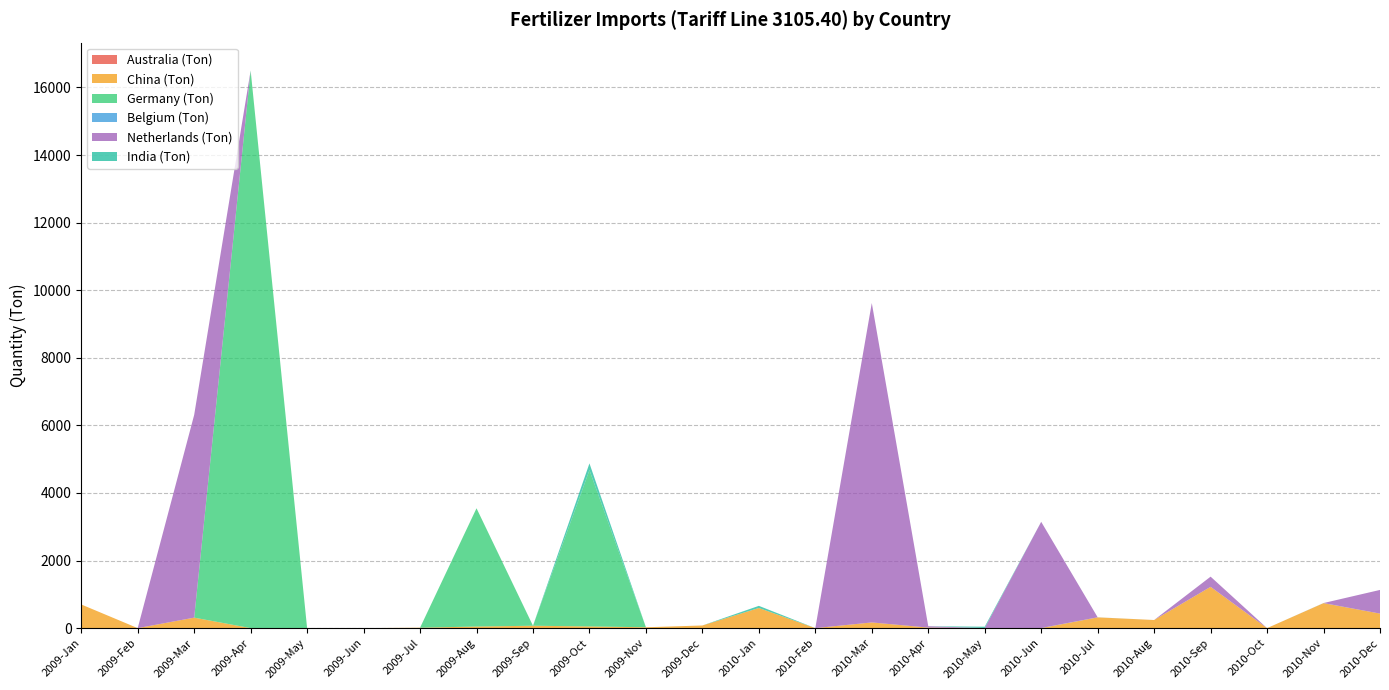

Reading right to left, transcribe all the data shown in this chart.

Australia (Ton): 2010-Dec=0	2010-Nov=0	2010-Oct=0	2010-Sep=0	2010-Aug=0	2010-Jul=0	2010-Jun=0	2010-May=0	2010-Apr=0	2010-Mar=0	2010-Feb=0	2010-Jan=0	2009-Dec=0	2009-Nov=0	2009-Oct=0	2009-Sep=0	2009-Aug=0	2009-Jul=0	2009-Jun=0	2009-May=0	2009-Apr=0	2009-Mar=0	2009-Feb=0	2009-Jan=0
China (Ton): 2010-Dec=430	2010-Nov=739	2010-Oct=0	2010-Sep=1222	2010-Aug=240	2010-Jul=318	2010-Jun=0	2010-May=0	2010-Apr=15	2010-Mar=168	2010-Feb=0	2010-Jan=596	2009-Dec=78	2009-Nov=25	2009-Oct=50	2009-Sep=70	2009-Aug=47	2009-Jul=12	2009-Jun=0	2009-May=0	2009-Apr=0	2009-Mar=310	2009-Feb=-222	2009-Jan=700
Germany (Ton): 2010-Dec=0	2010-Nov=0	2010-Oct=0	2010-Sep=0	2010-Aug=0	2010-Jul=0	2010-Jun=0	2010-May=0	2010-Apr=0	2010-Mar=0	2010-Feb=0	2010-Jan=0	2009-Dec=0	2009-Nov=0	2009-Oct=4625	2009-Sep=0	2009-Aug=3500	2009-Jul=0	2009-Jun=0	2009-May=0	2009-Apr=16501	2009-Mar=0	2009-Feb=0	2009-Jan=0
Belgium (Ton): 2010-Dec=0	2010-Nov=3	2010-Oct=0	2010-Sep=0	2010-Aug=0	2010-Jul=2	2010-Jun=3	2010-May=2	2010-Apr=1	2010-Mar=0	2010-Feb=0	2010-Jan=0	2009-Dec=0	2009-Nov=0	2009-Oct=0	2009-Sep=1	2009-Aug=0	2009-Jul=0	2009-Jun=0	2009-May=0	2009-Apr=0	2009-Mar=0	2009-Feb=0	2009-Jan=0
Netherlands (Ton): 2010-Dec=700	2010-Nov=0	2010-Oct=0	2010-Sep=301	2010-Aug=0	2010-Jul=0	2010-Jun=3143	2010-May=0	2010-Apr=40	2010-Mar=9452	2010-Feb=0	2010-Jan=0	2009-Dec=0	2009-Nov=0	2009-Oct=0	2009-Sep=0	2009-Aug=0	2009-Jul=0	2009-Jun=0	2009-May=0	2009-Apr=0	2009-Mar=6000	2009-Feb=0	2009-Jan=0
India (Ton): 2010-Dec=0	2010-Nov=0	2010-Oct=0	2010-Sep=0	2010-Aug=0	2010-Jul=0	2010-Jun=0	2010-May=40	2010-Apr=0	2010-Mar=0	2010-Feb=0	2010-Jan=63	2009-Dec=0	2009-Nov=0	2009-Oct=200	2009-Sep=0	2009-Aug=0	2009-Jul=0	2009-Jun=0	2009-May=0	2009-Apr=0	2009-Mar=0	2009-Feb=0	2009-Jan=0